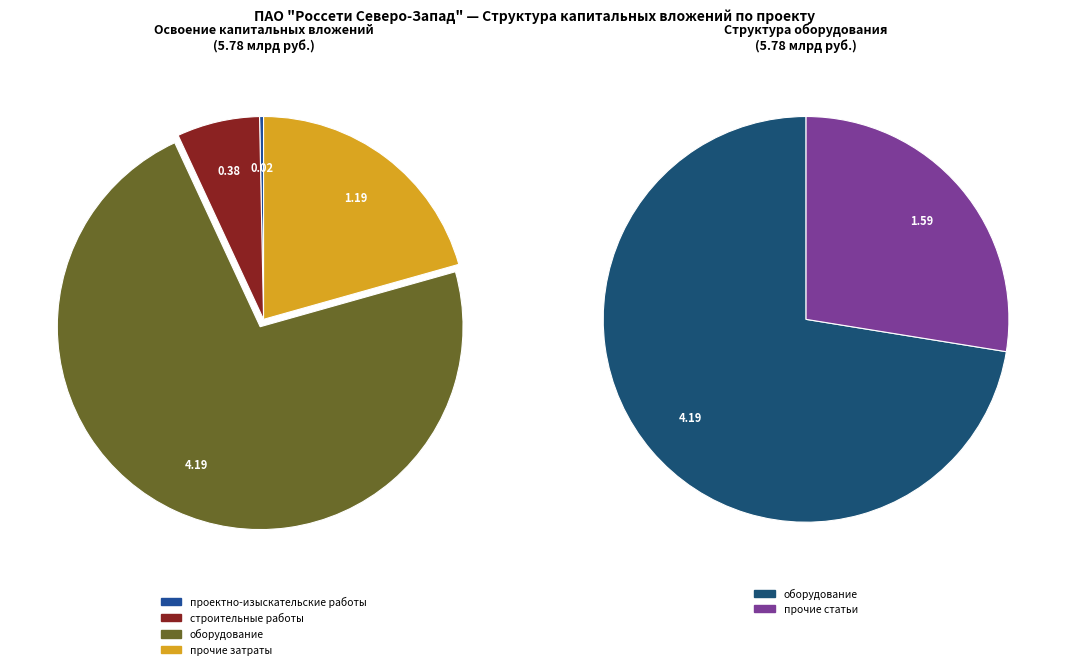

To the nearest percent, what is the difference between the largest and smallest slice percentages?

72%